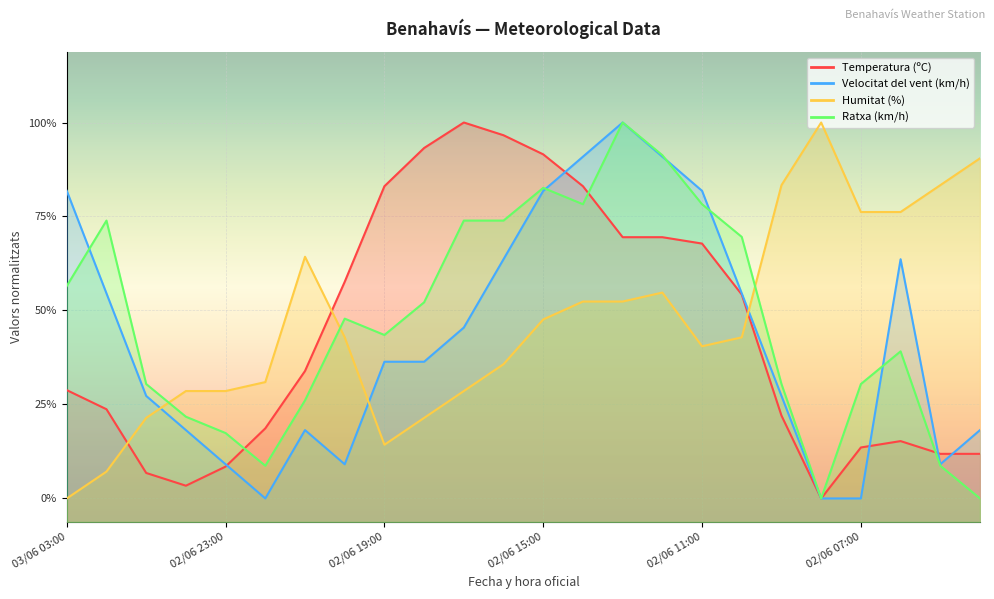

How many lines are shown in the chart?

4